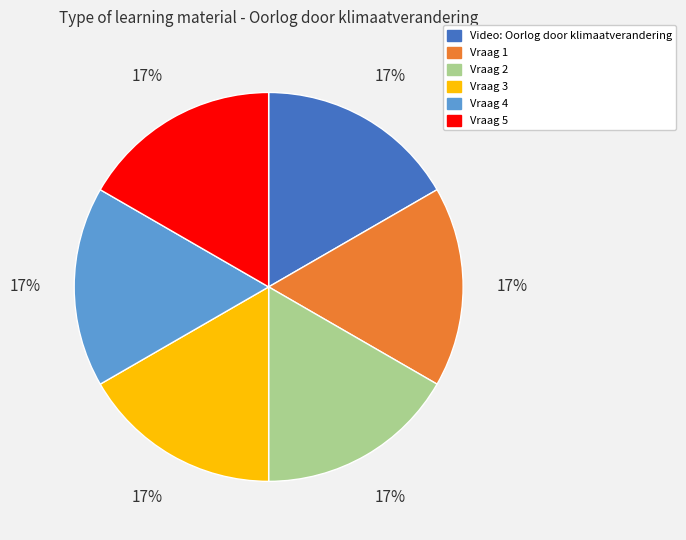

What is the ratio of the value at Vraag 4 to the value at Video: Oorlog door klimaatverandering?

1.0